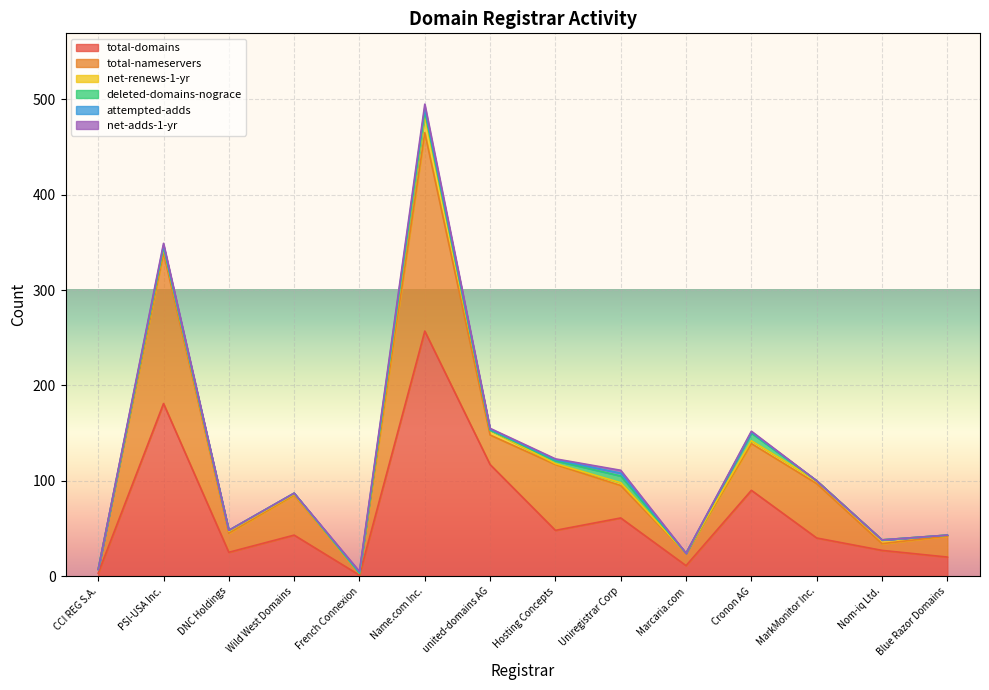

How many values in the net-adds-1-yr series exceed 1?

3